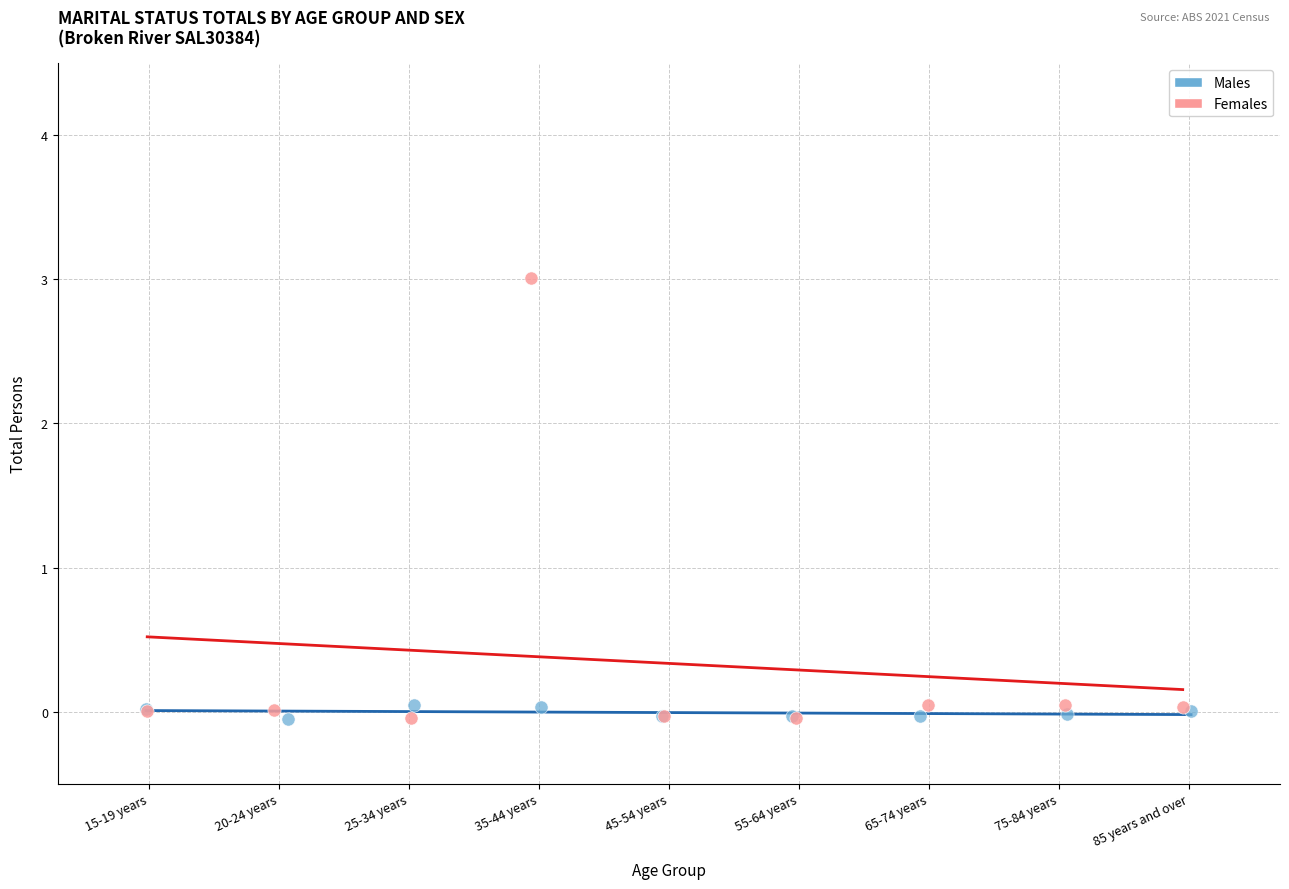

What are all the series names shown in the legend?

Males, Females